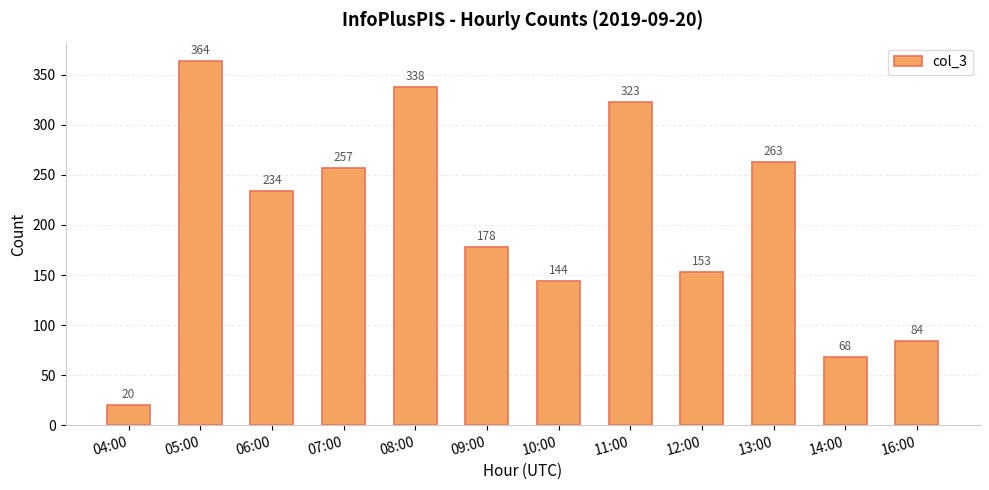

What is the label of the 3rd bar from the right?

13:00